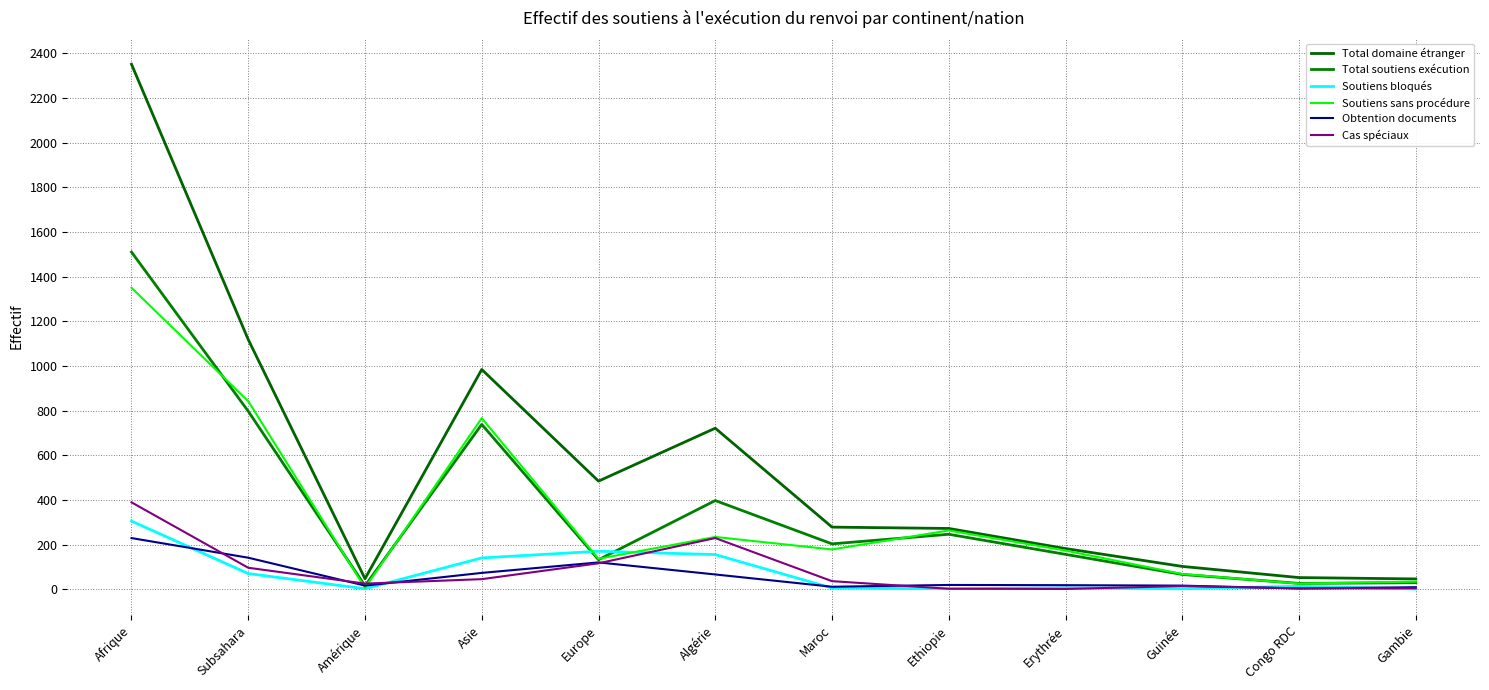

Does the chart display data point markers on the line(s)?

No